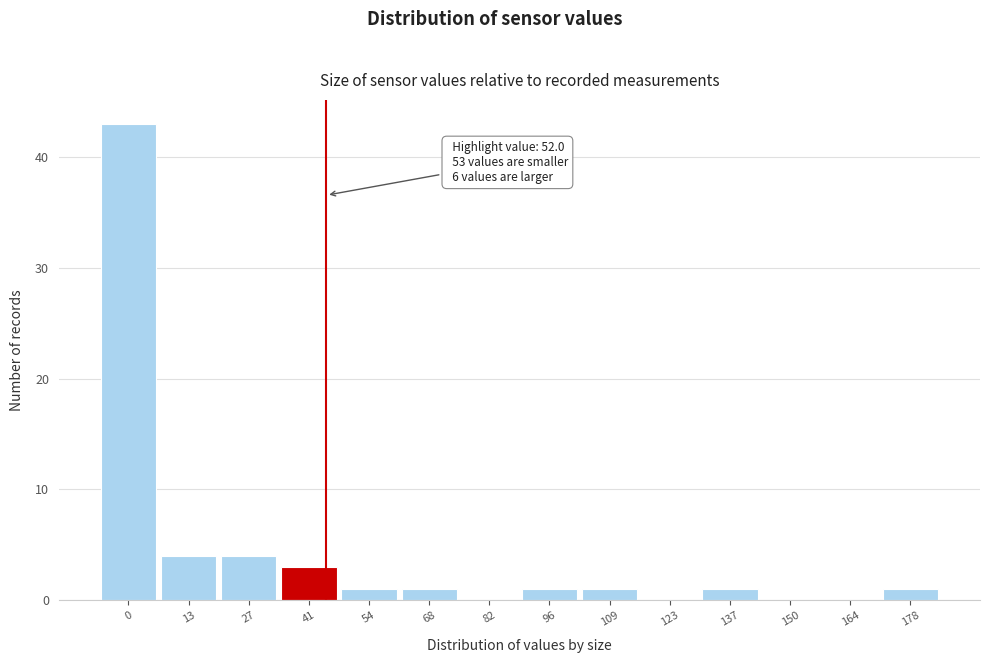

Reading left to right, list all the values displayed in this chart.

0=43	13=4	27=4	41=3	54=1	68=1	82=0	96=1	109=1	123=0	137=1	150=0	164=0	178=1